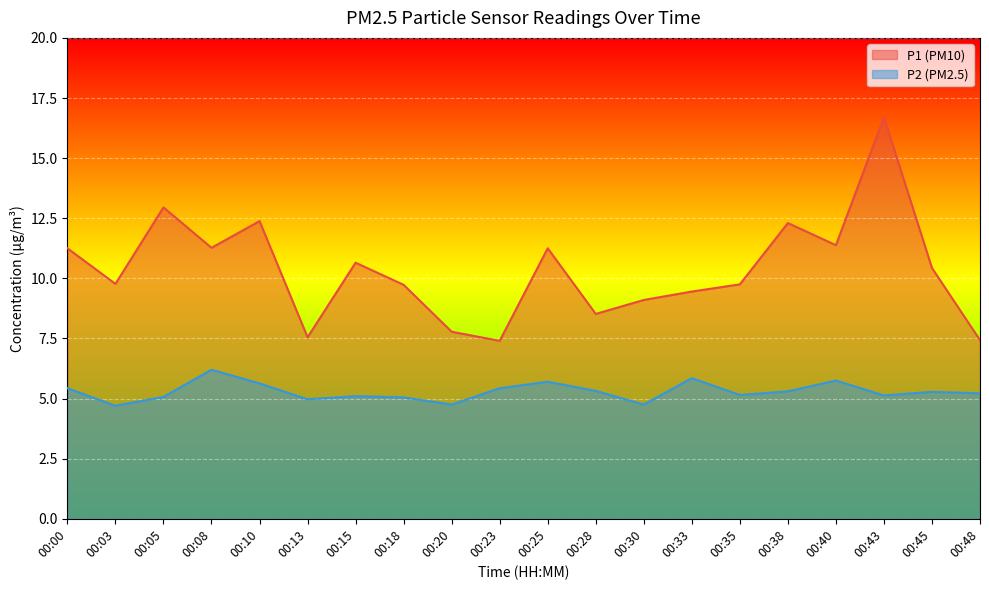

What is the value of the P1 point at the 11th from the left?

11.2